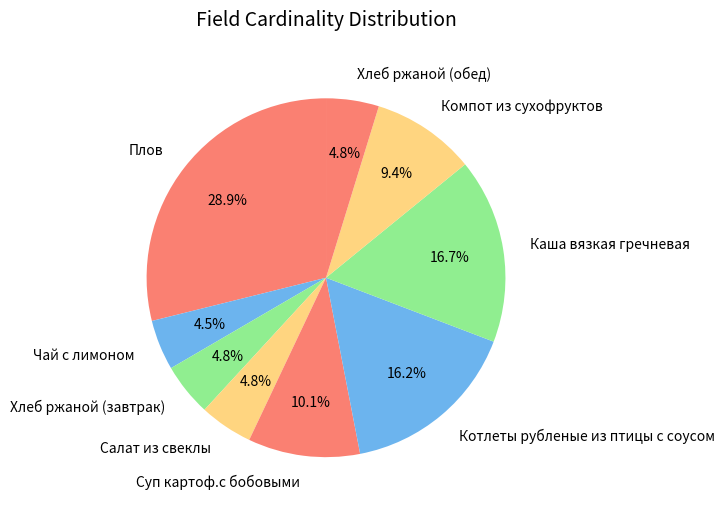

Do Плов and Чай с лимоном together represent more than half of the pie?

No